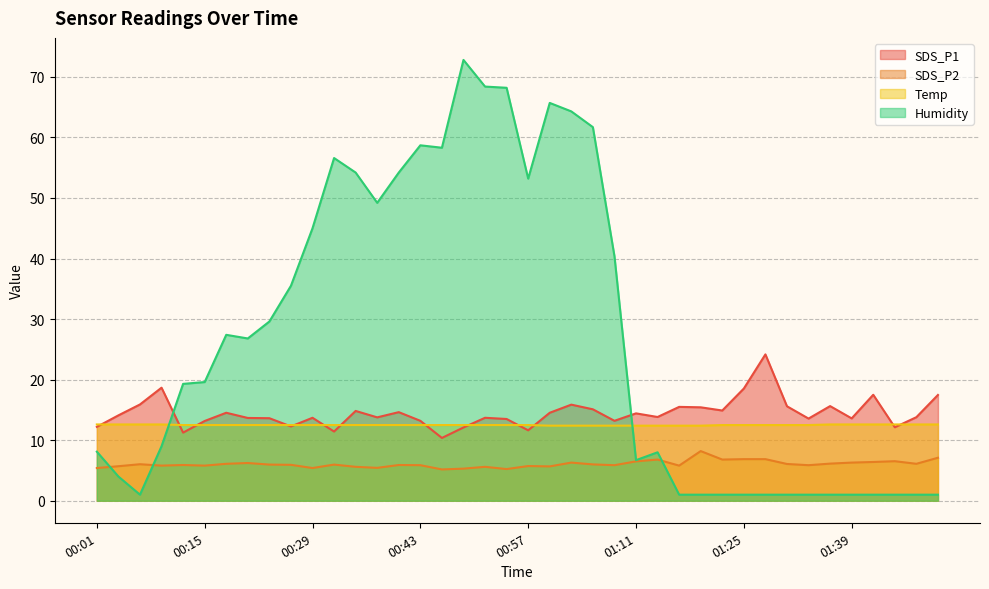

What is the label of the 34th point from the left?

01:33